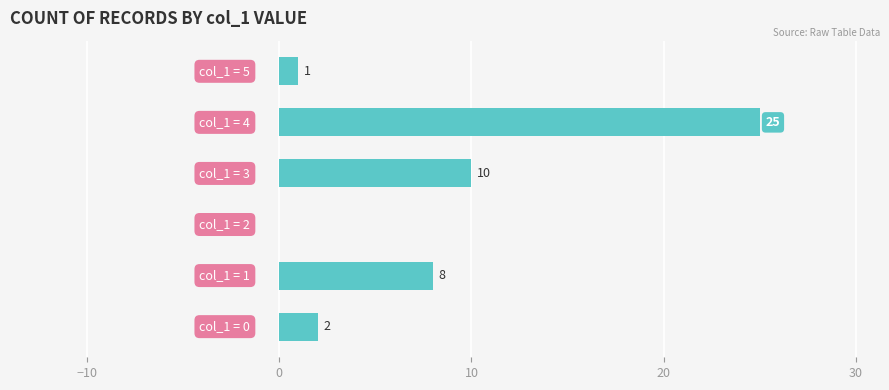

What is the maximum value shown in the chart?

25